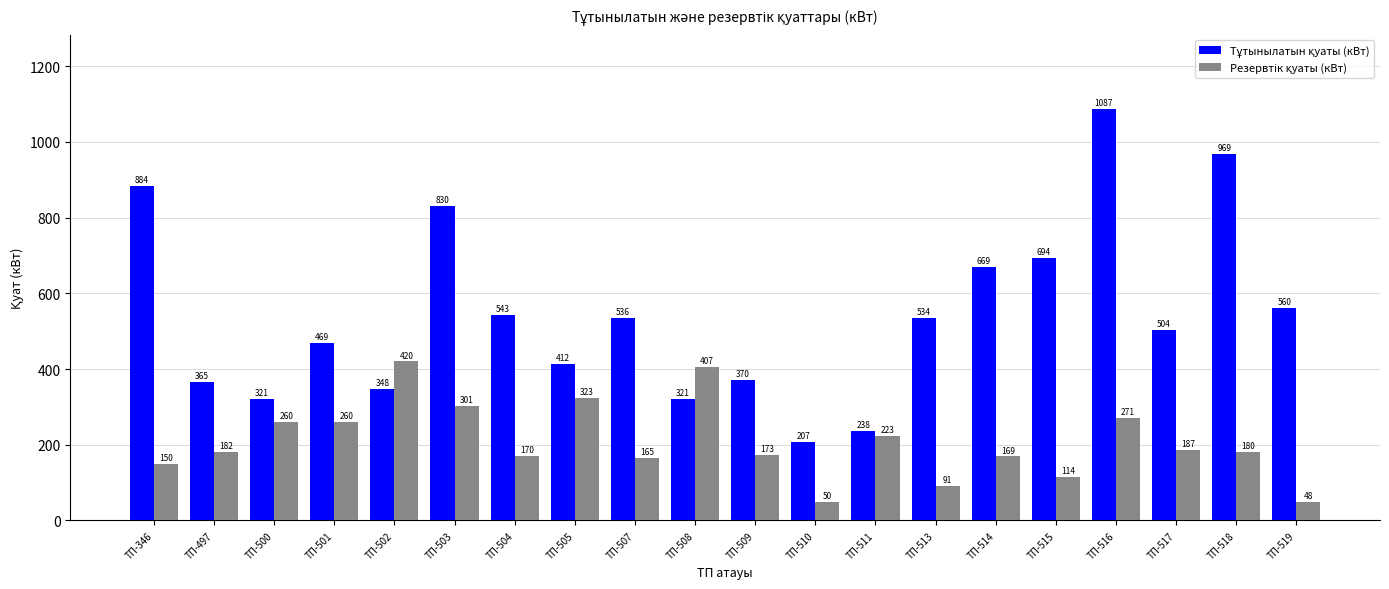

What is the total value across all series at ТП-511?

460.2